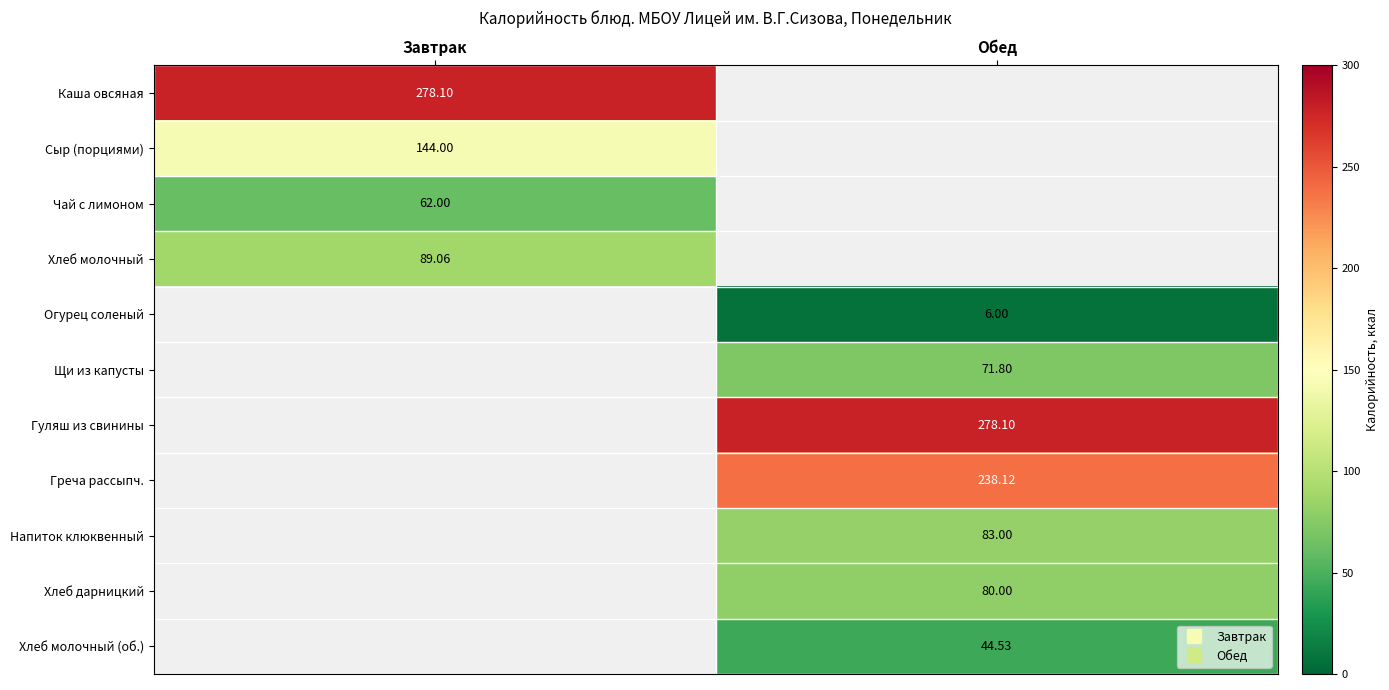

What is the smallest value displayed?

6.0